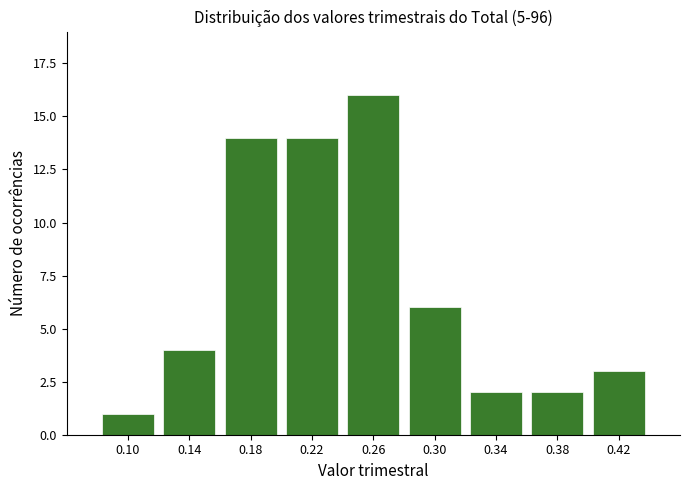

Reading right to left, list all the values displayed in this chart.

3	2	2	6	16	14	14	4	1